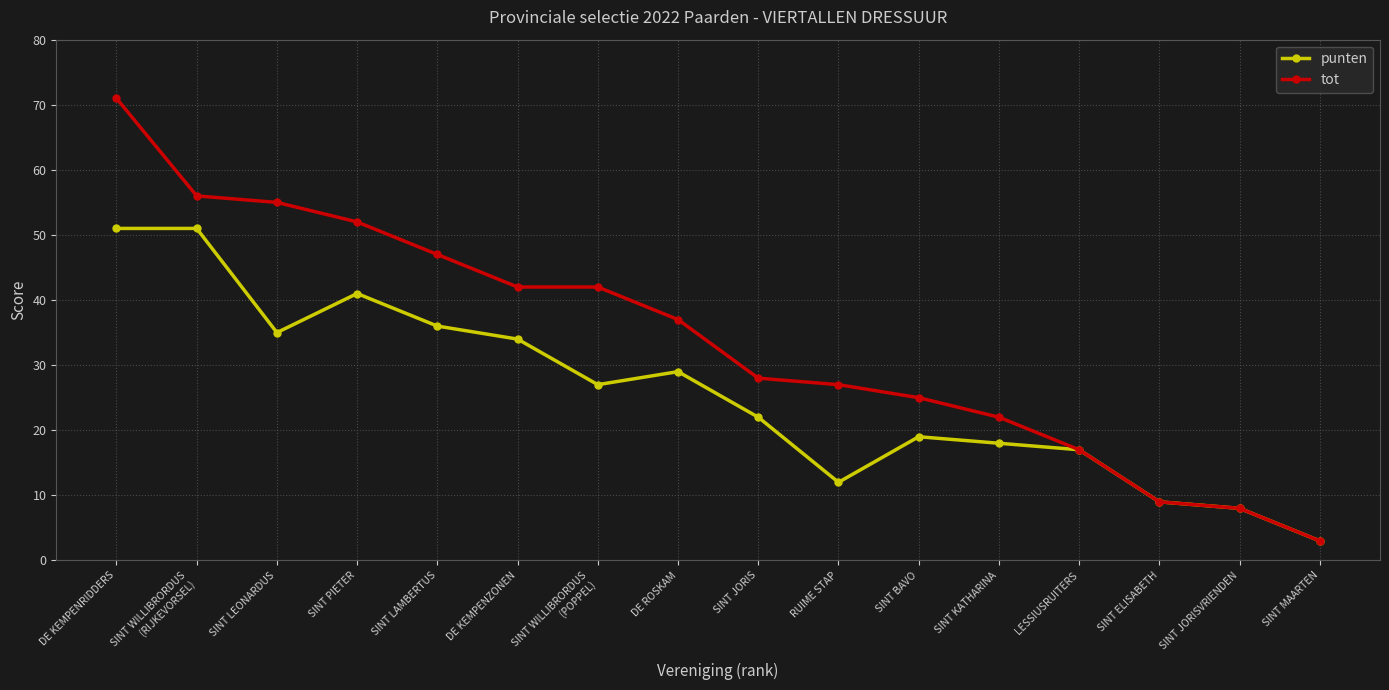

At which category does the chart reach its peak across all series?

DE KEMPENRIDDERS